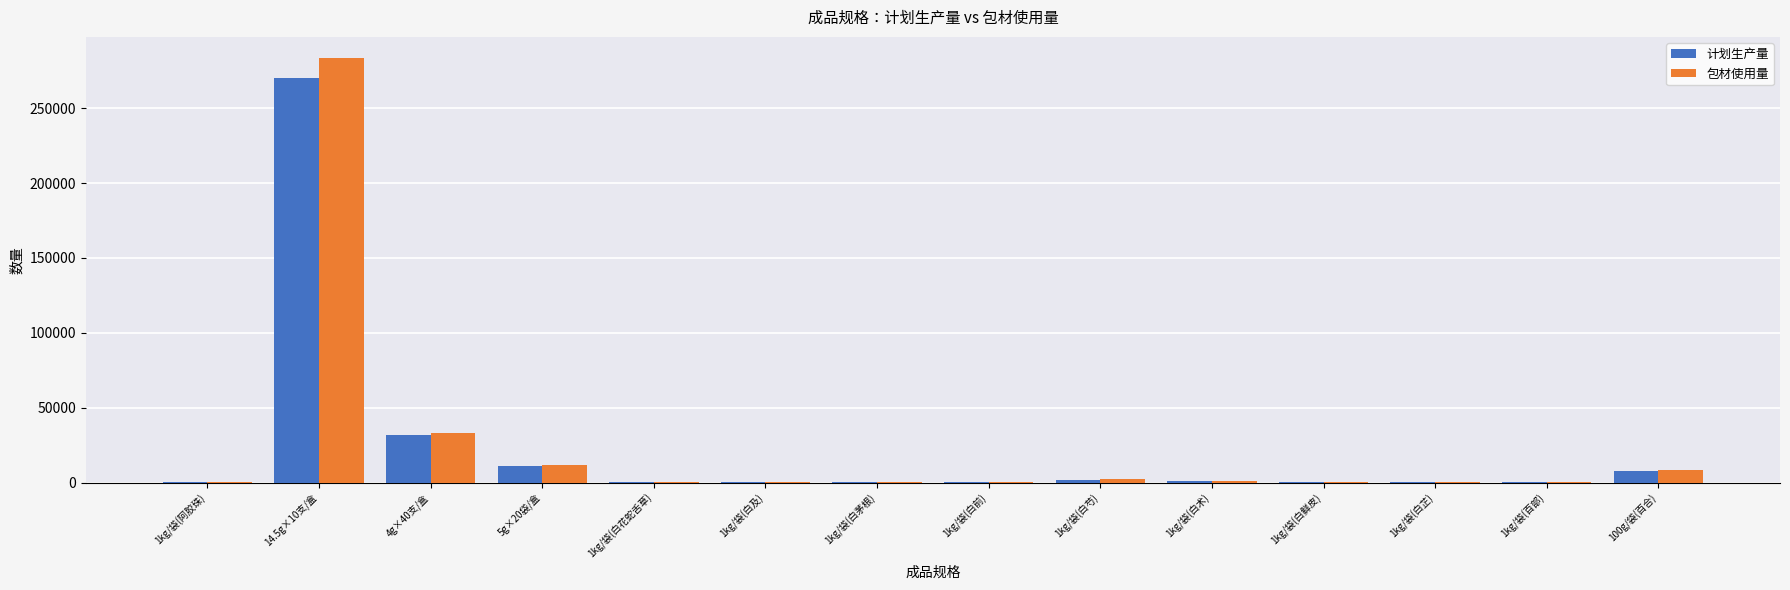

What is the highest value of the 包材使用量 series?

283500.0